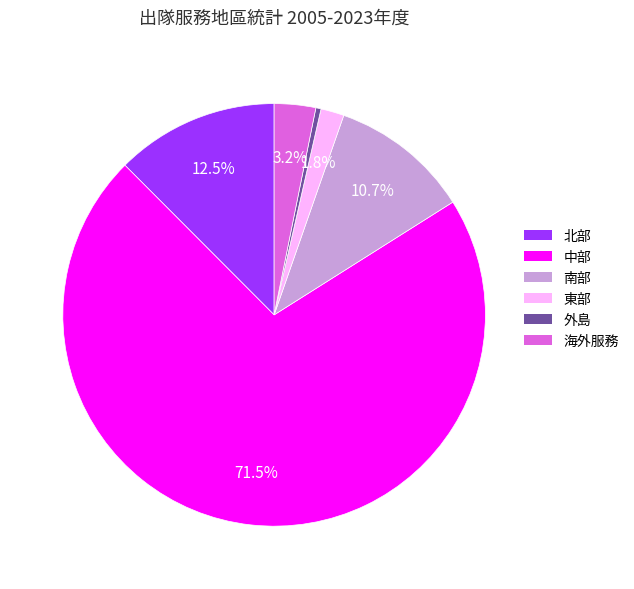

What is the total percentage of 海外服務 and 南部?

13.9%